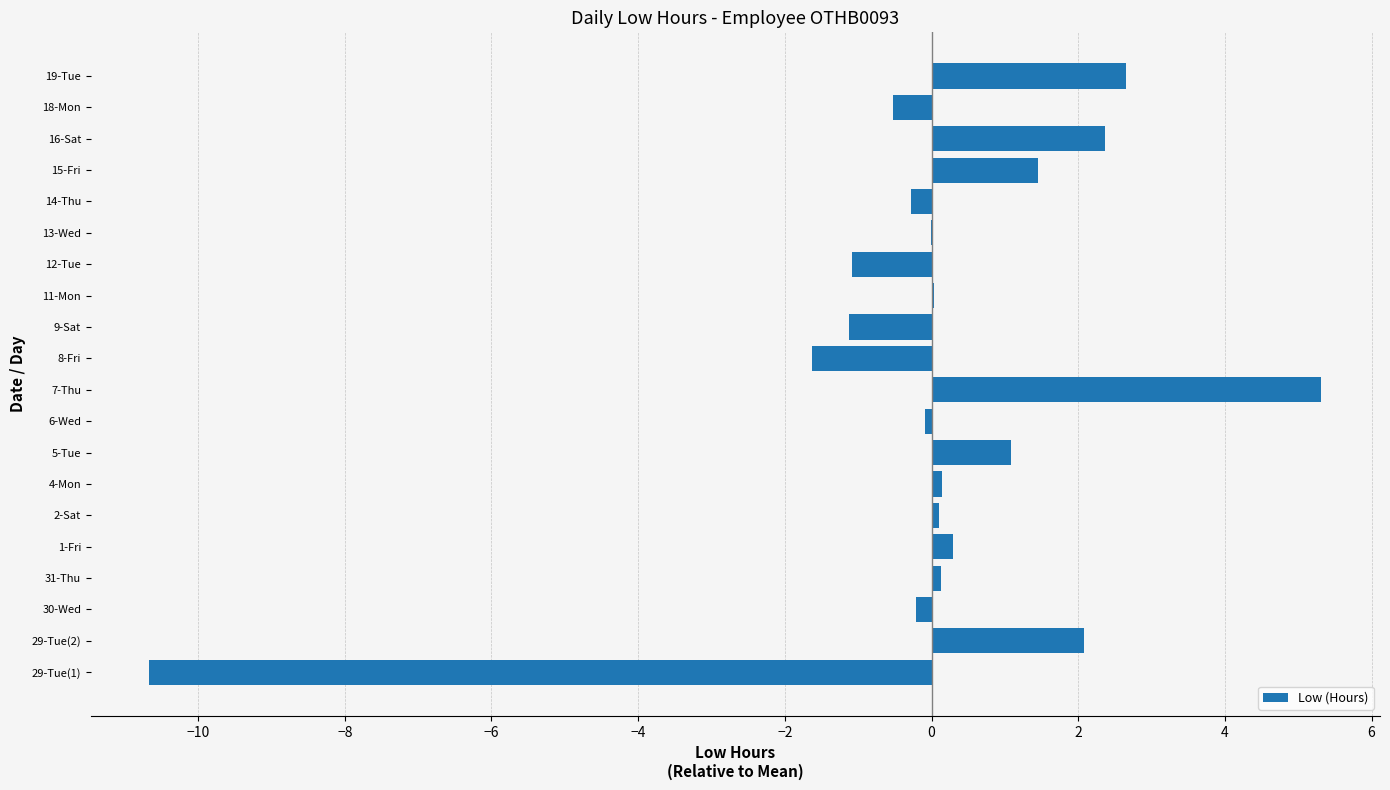

The chart shows a value of -10.7 at 29-Tue(1). True or false?

True